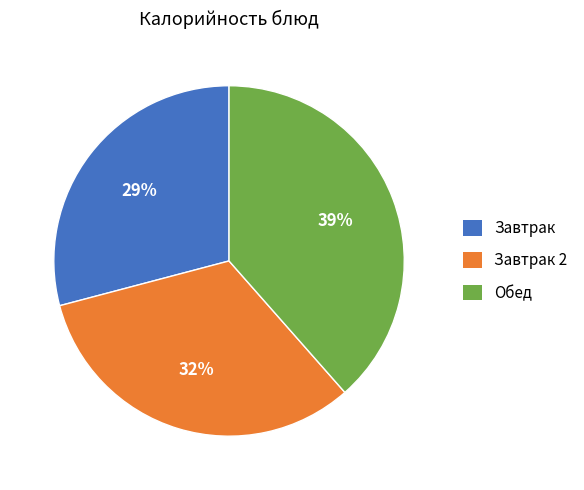

To the nearest percent, what is the average slice percentage?

33%